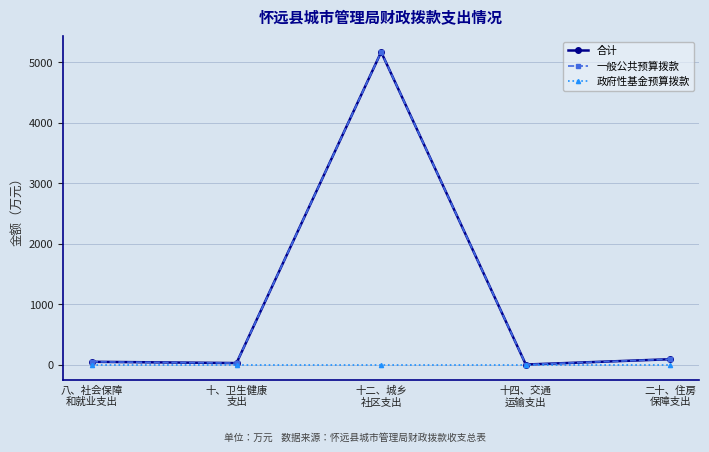

Does the chart have visible grid lines?

Yes